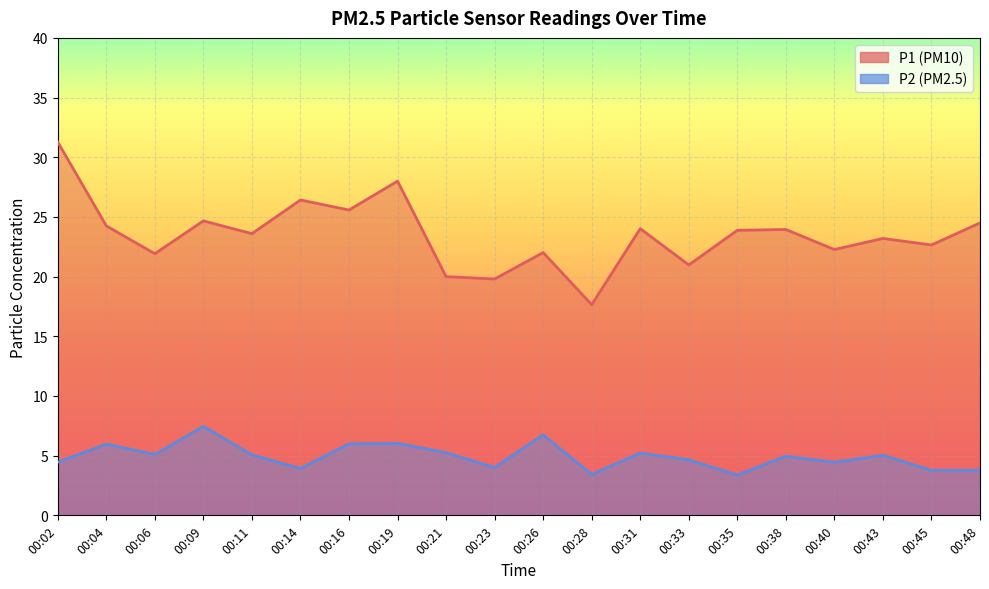

What is the spread (max minus min) of values at 00:21?

14.8